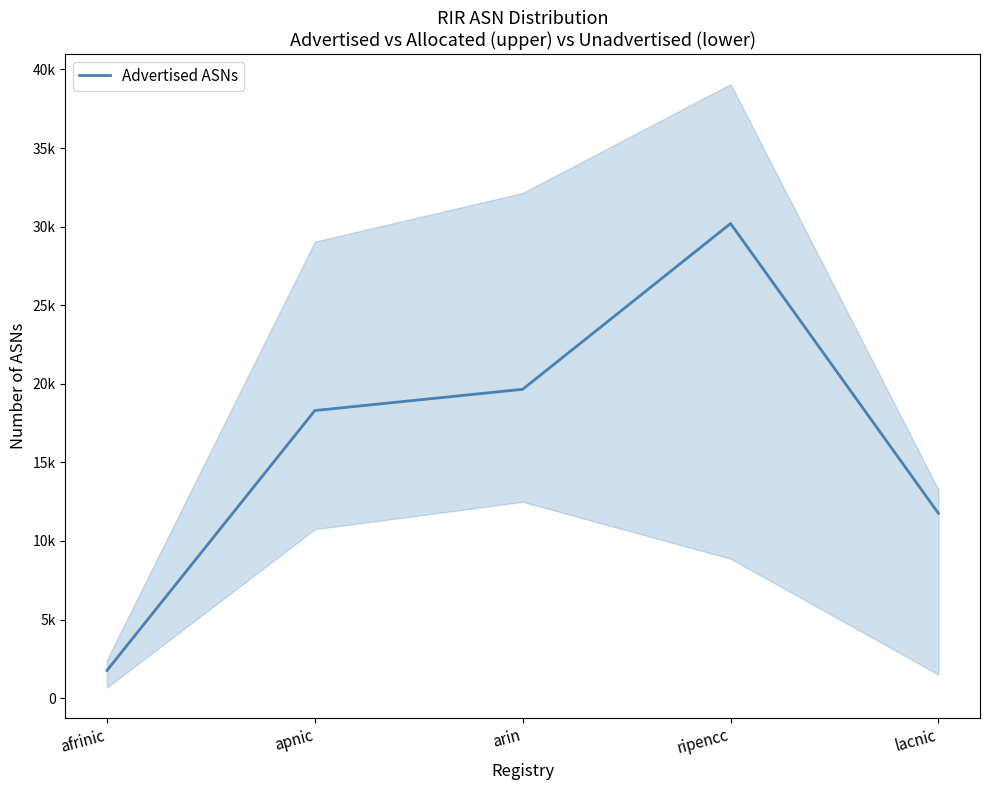

What is the difference between the maximum and minimum values?

28437